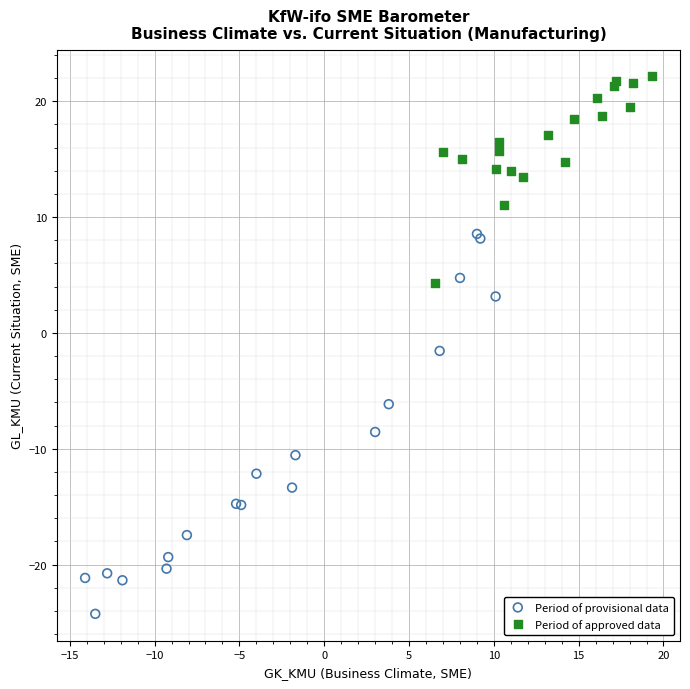

Which series reaches the minimum Y coordinate?

Period of provisional data